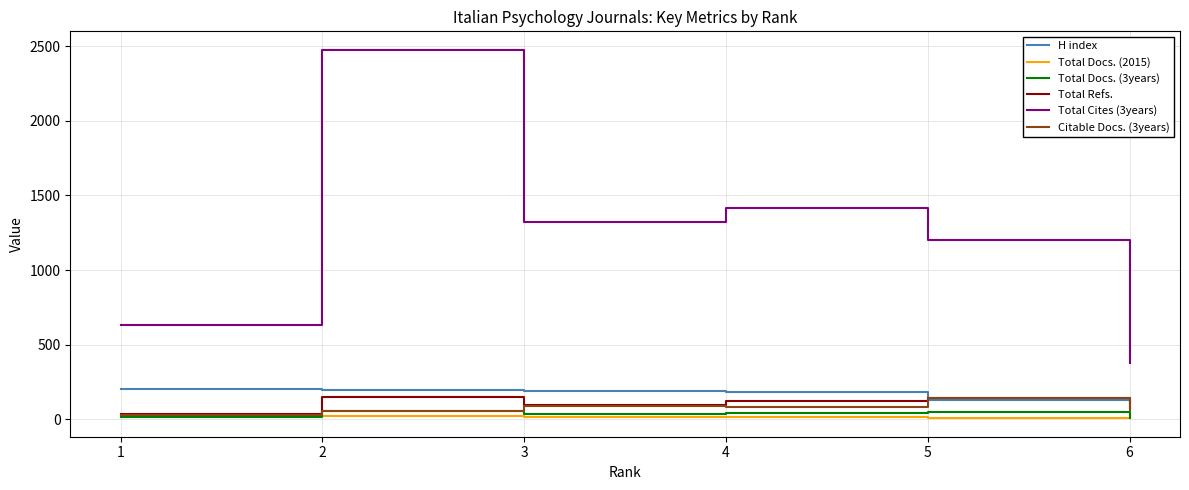

True or false: H index has more than 2 interior local peaks.

False